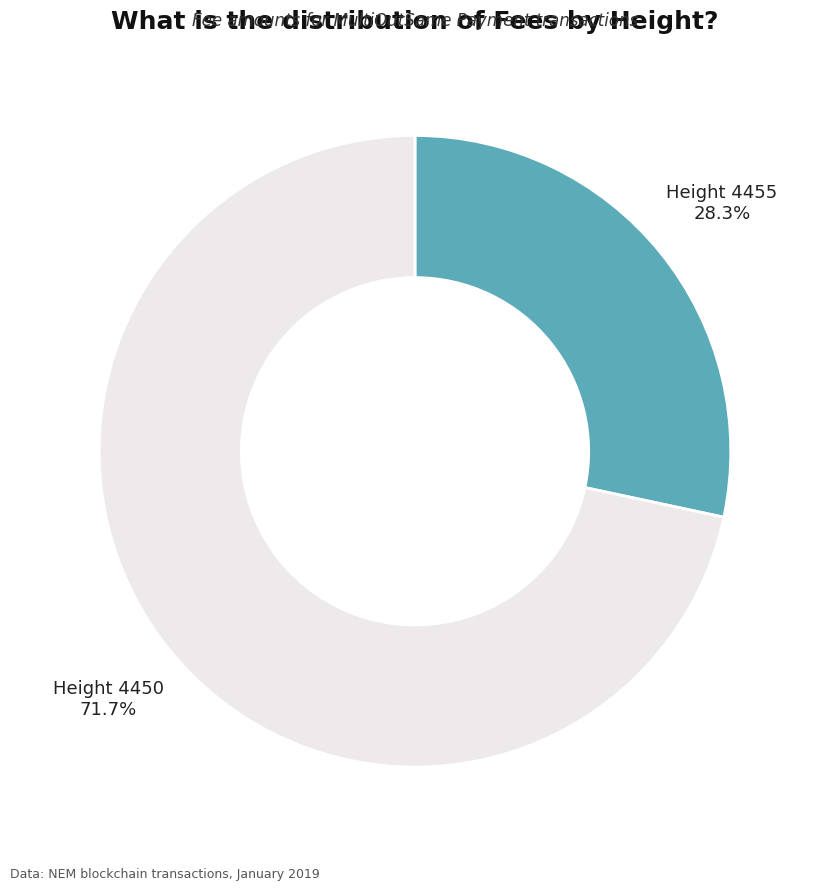

Do Height 4455 and Height 4450 together represent more than half of the pie?

Yes